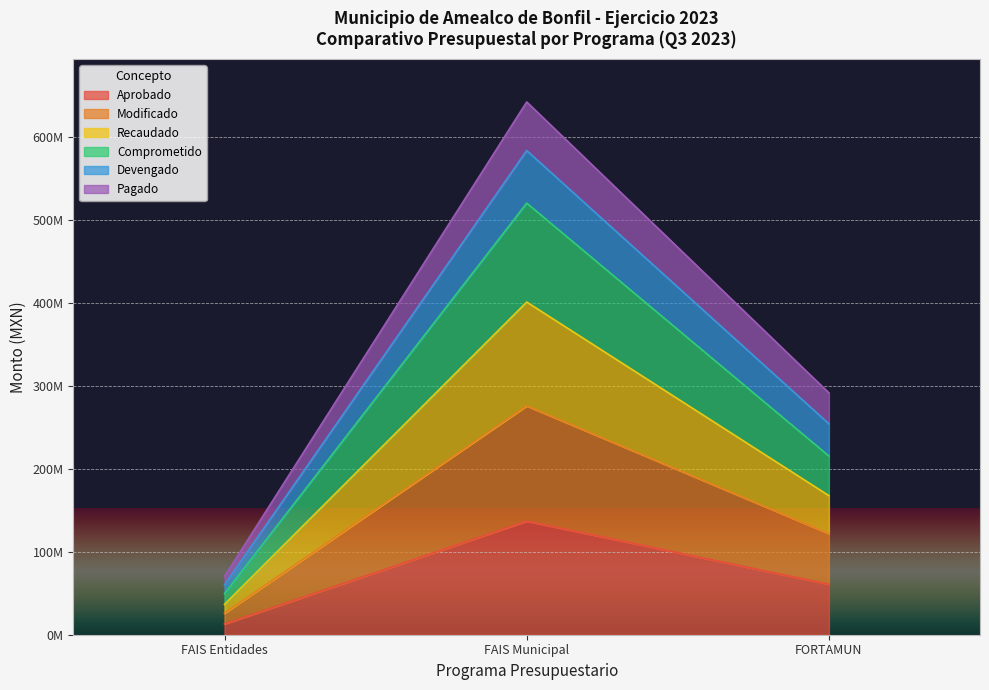

What are all the series names shown in the legend?

Aprobado, Modificado, Recaudado, Comprometido, Devengado, Pagado